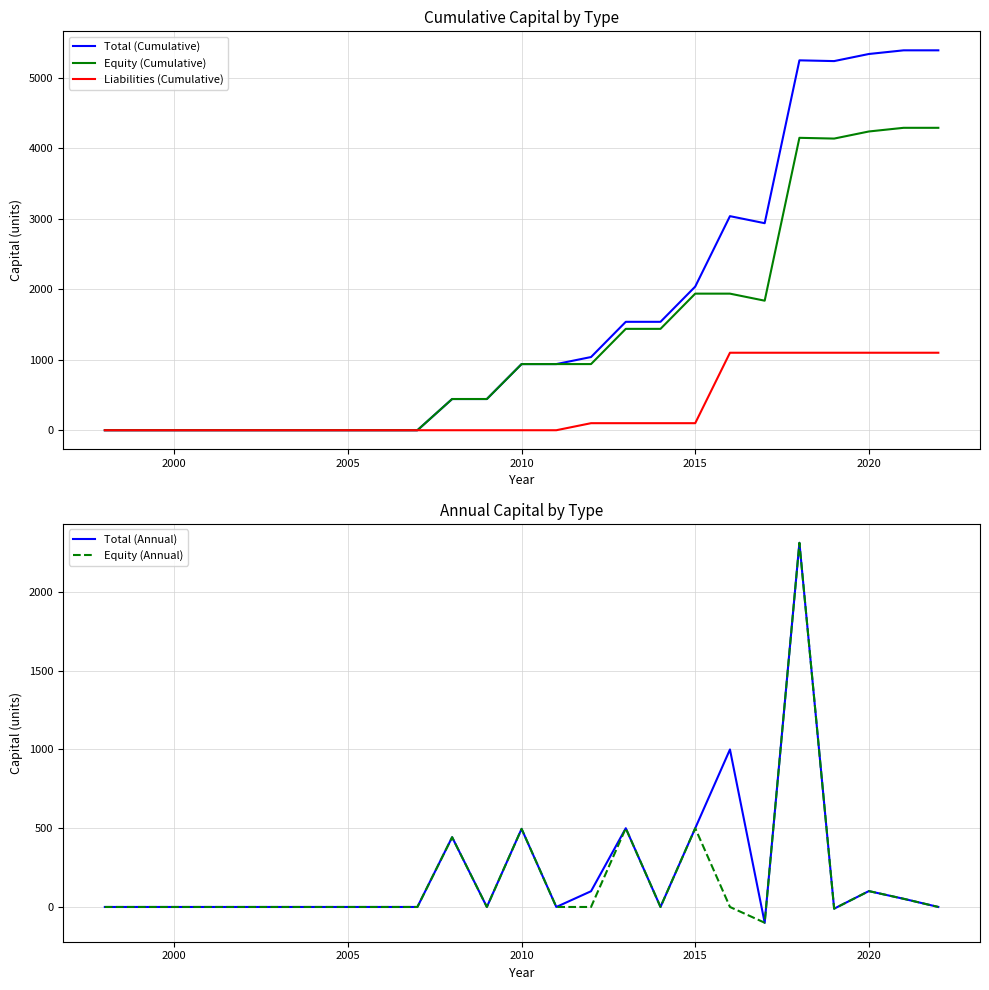

What are all the series names shown in the legend?

Total (Cumulative), Equity (Cumulative), Liabilities (Cumulative), Total (Annual), Equity (Annual)